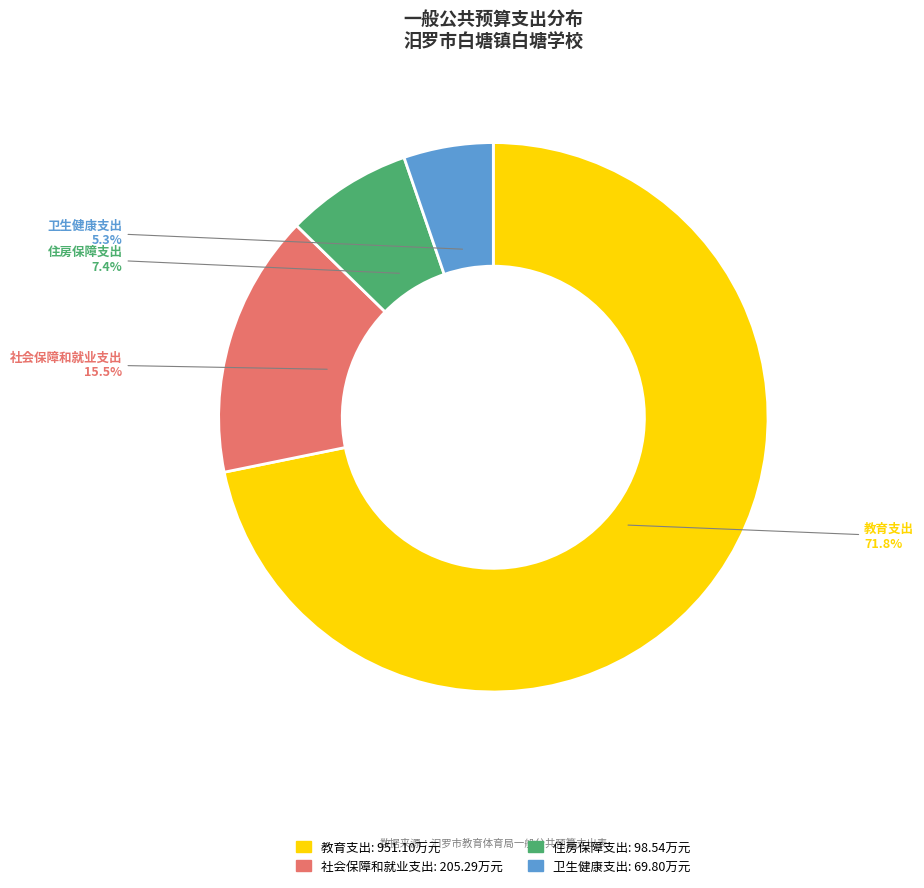

Which category accounts for the majority?

教育支出